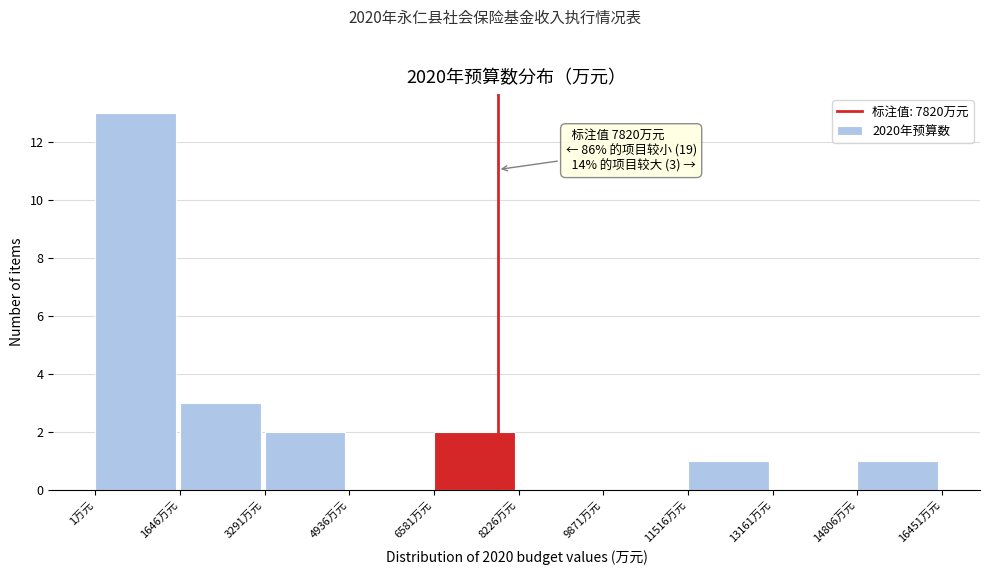

Over which range of the x-axis is the bar tallest?

0 to 1600